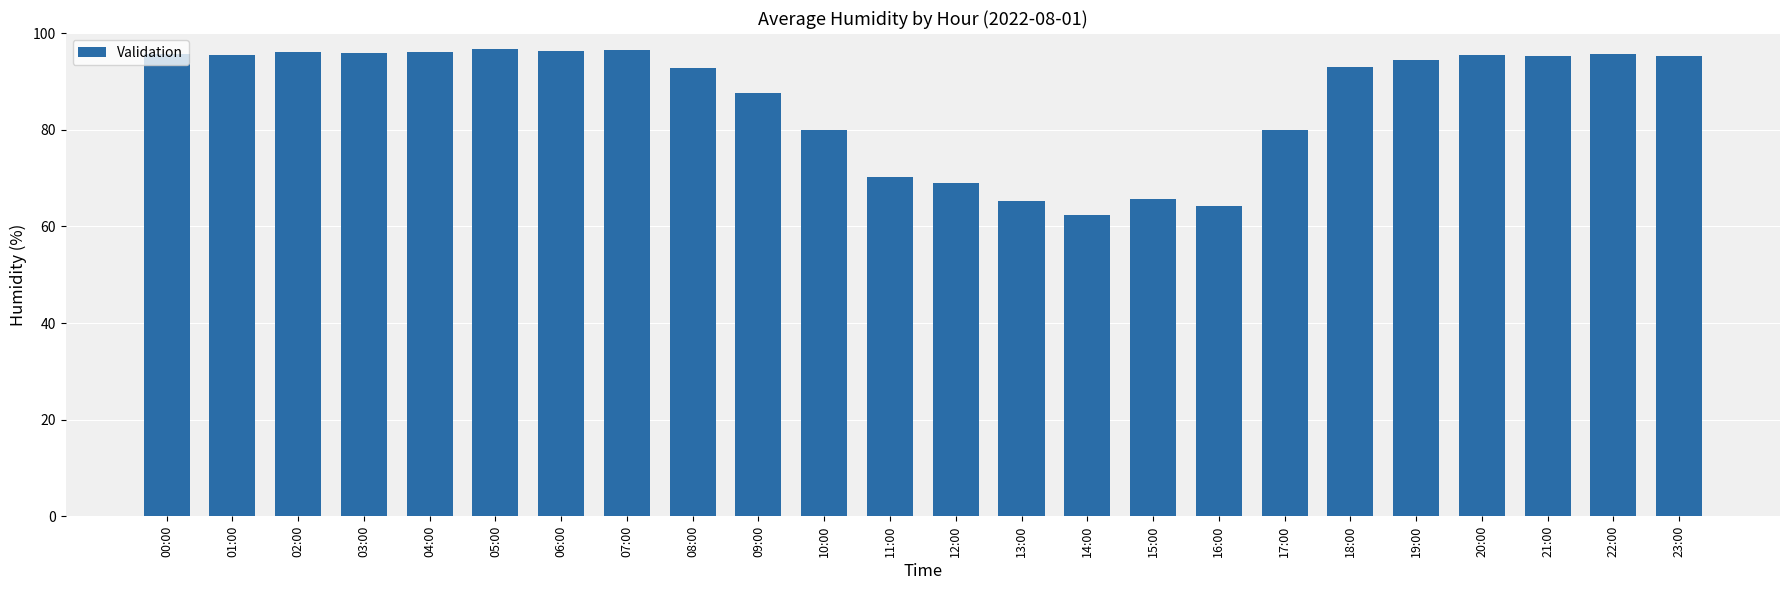

What value does the data have at 20:00?

95.5